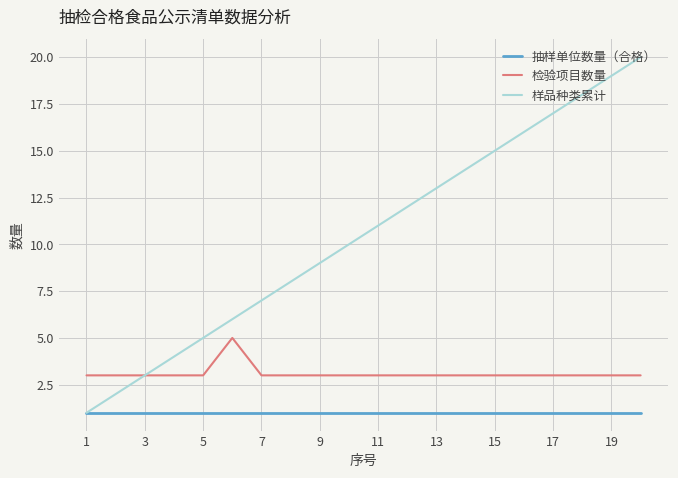

Which series has the widest spread of values?

样品种类累计